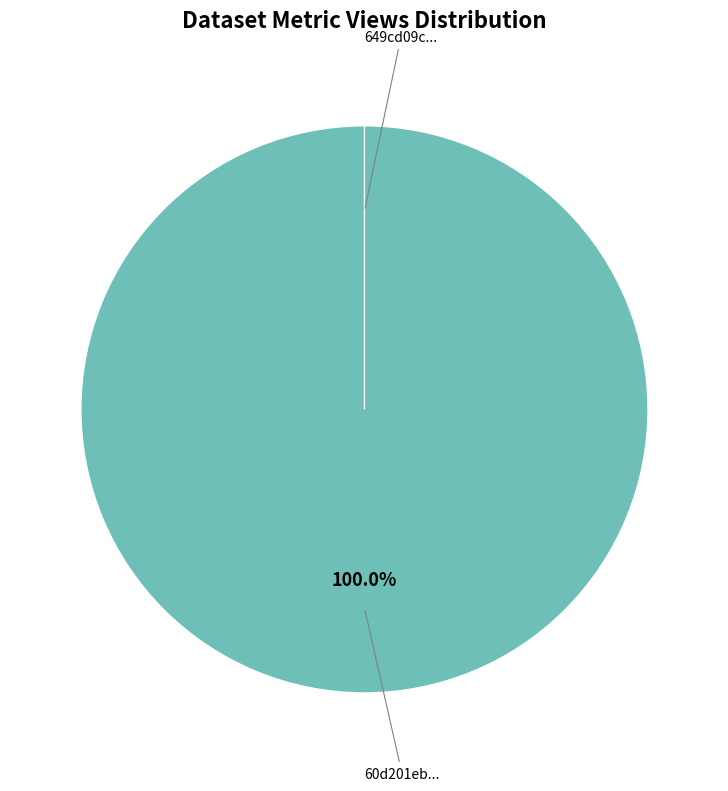

Combined, do 60d201eb0781901dea63327e and 649cd09c078190ea992176f4 account for over 50%?

Yes